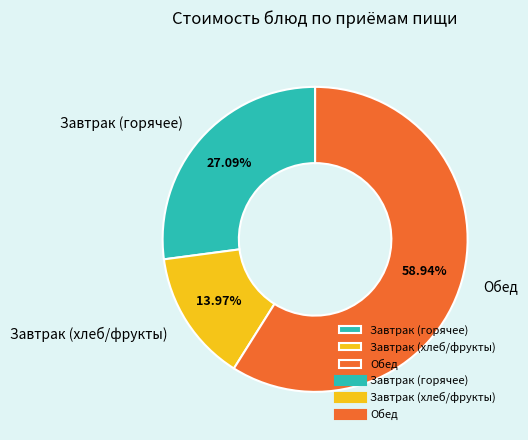

Rank the categories by value from highest to lowest.

Обед, Завтрак (горячее), Завтрак (хлеб/фрукты)